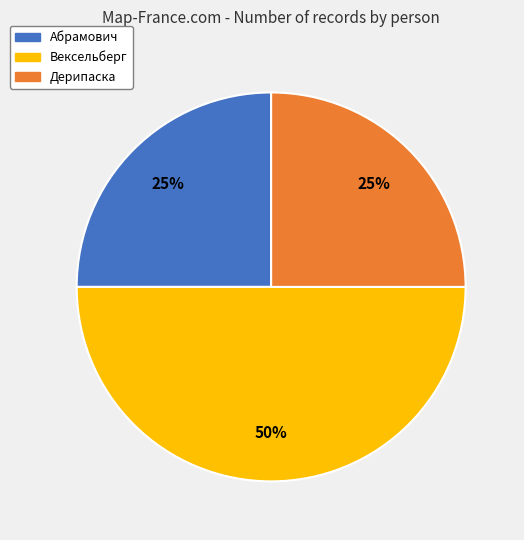

To the nearest percent, what portion does Абрамович represent?

25%